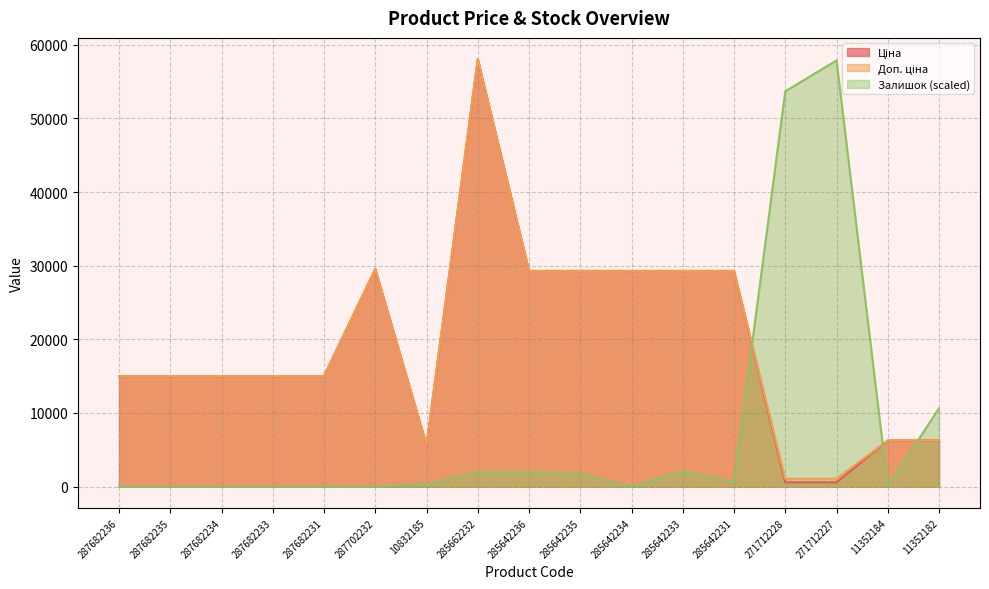

In Залишок, how many points are lower than both neighbors (excluding endpoints)?

3